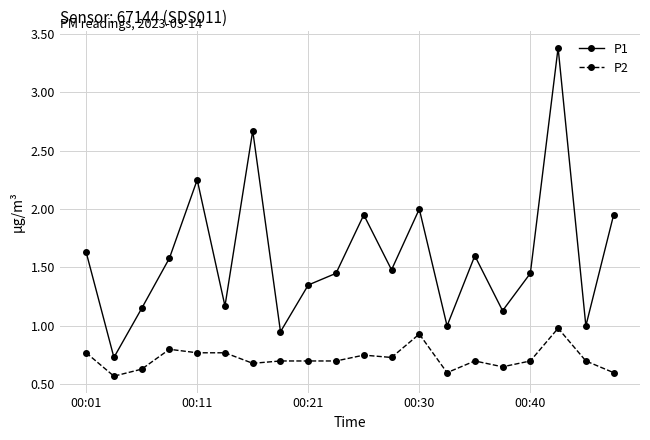

Which series has the widest spread of values?

P1